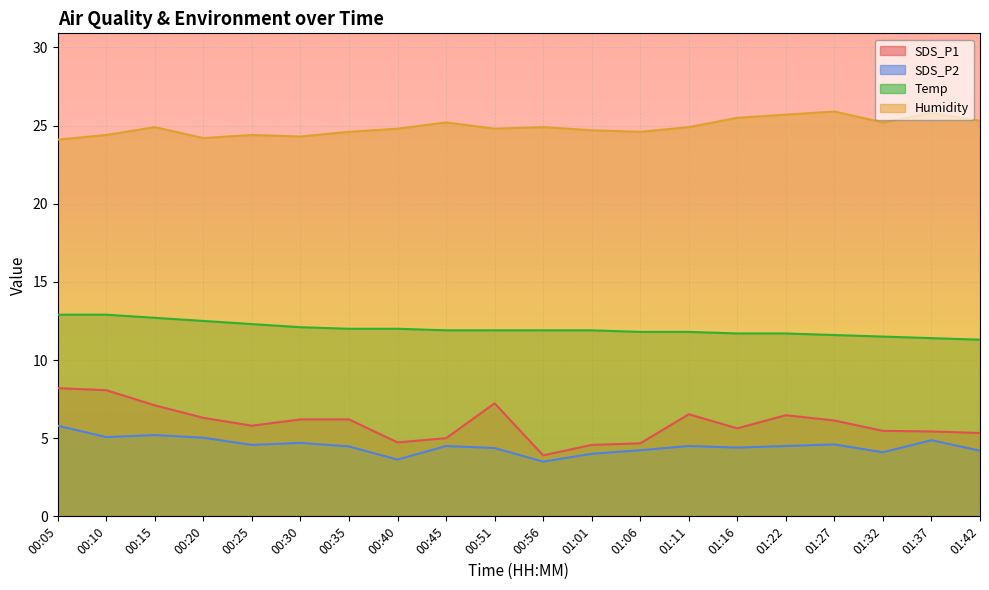

At which category is the sum across all series the highest?

00:05